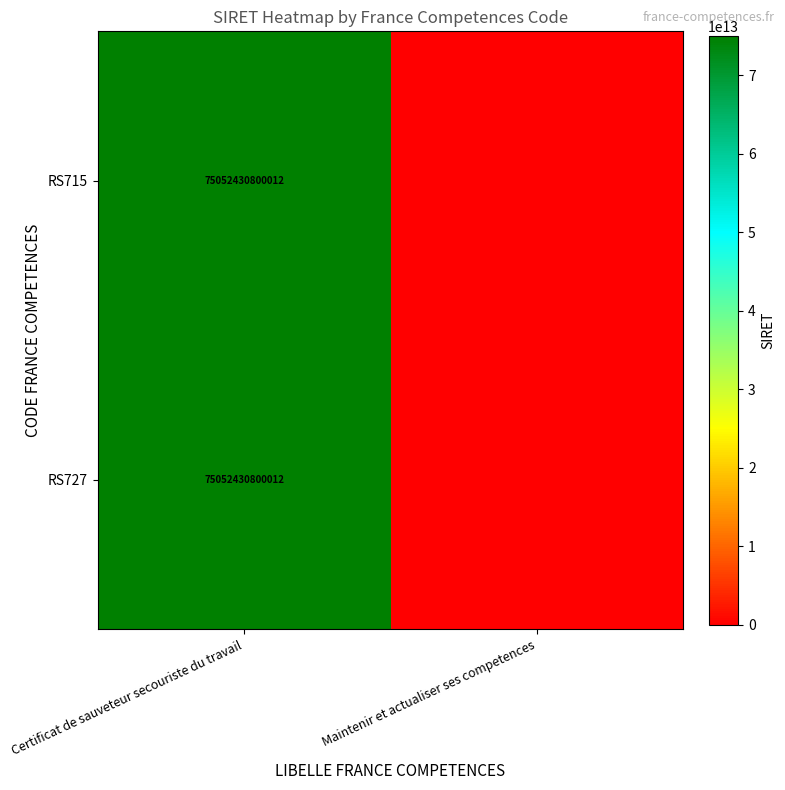

The value of RS727 at Certificat de sauveteur secouriste du travail is 133827157665239. True or false?

False